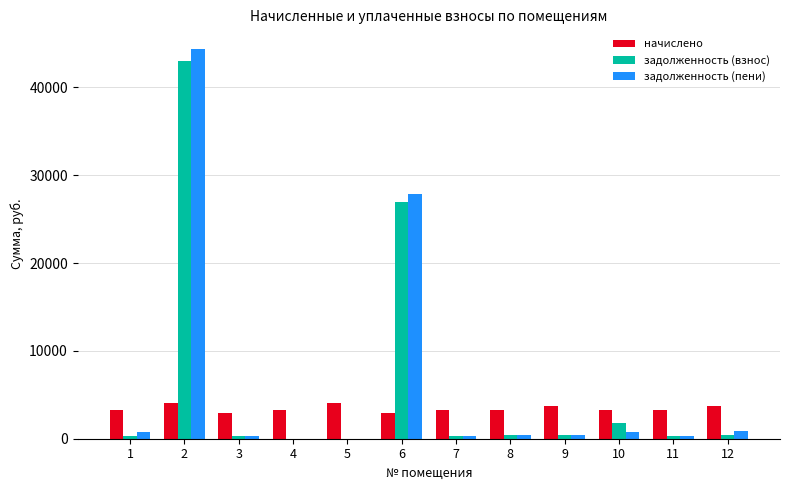

What is the total value across all series at 5?

4121.7